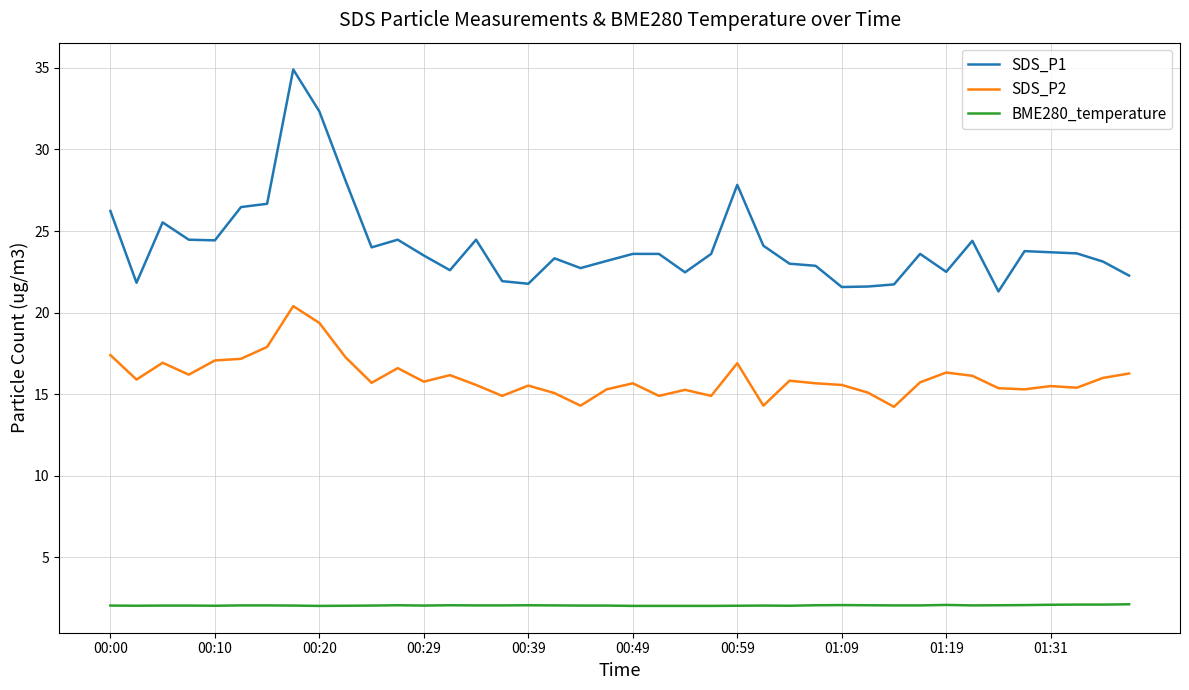

Which series has the largest range (max minus min)?

SDS_P1